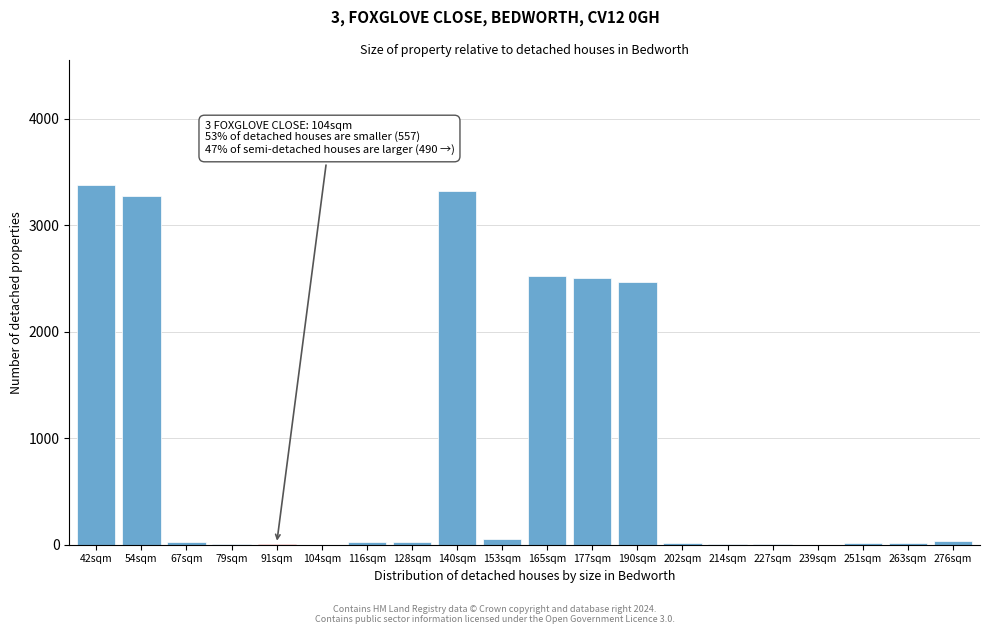

What is the maximum value shown in the chart?

3375